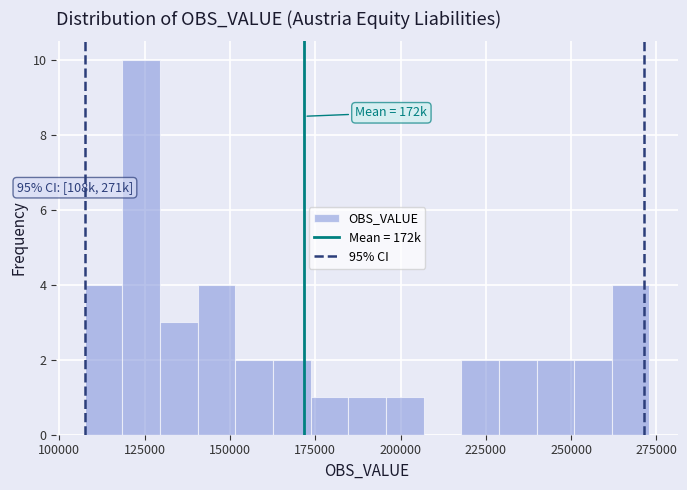

Read against the x-axis, roughly where is the centre of the tallest bar?

125000